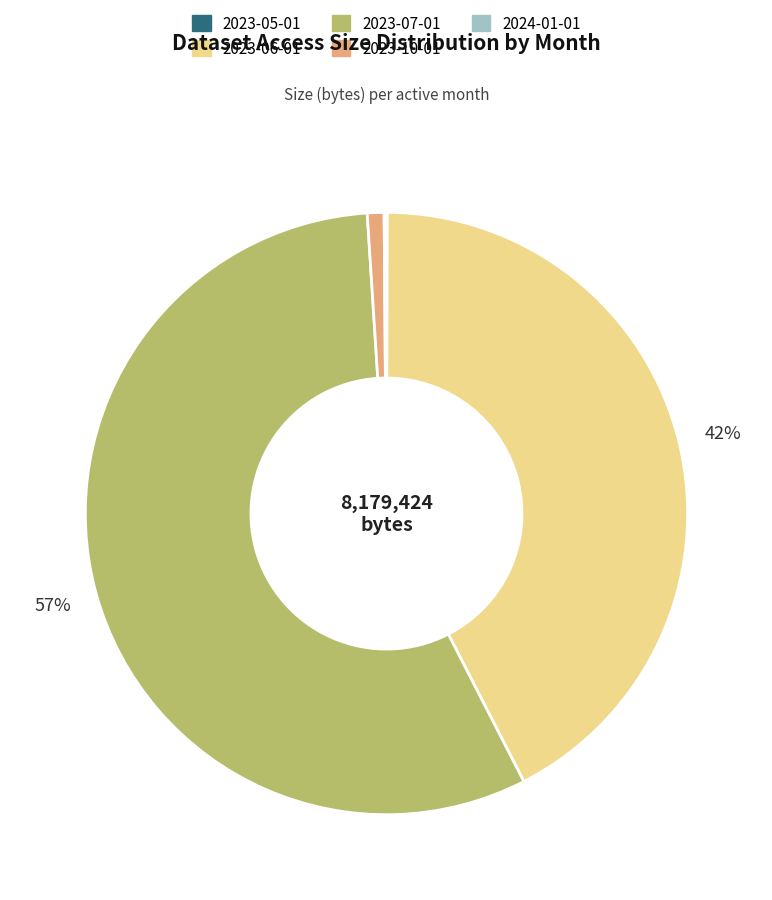

To the nearest percent, what portion does 2023-07-01 represent?

57%